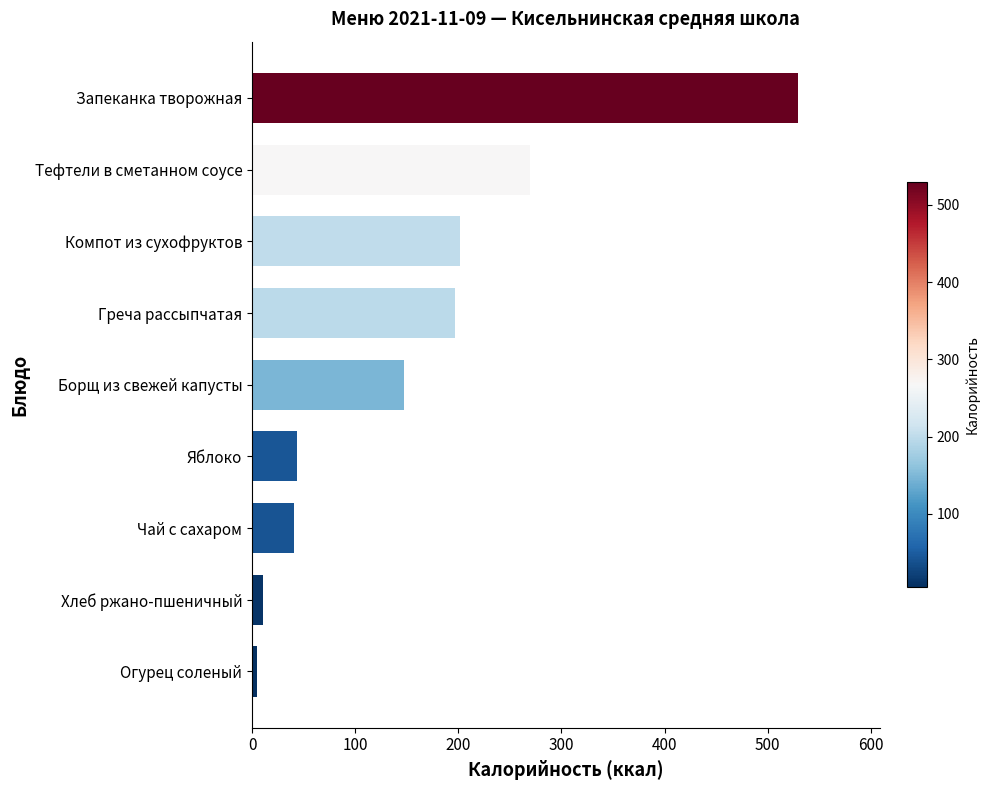

The value at Компот из сухофруктов is 201.3. True or false?

True